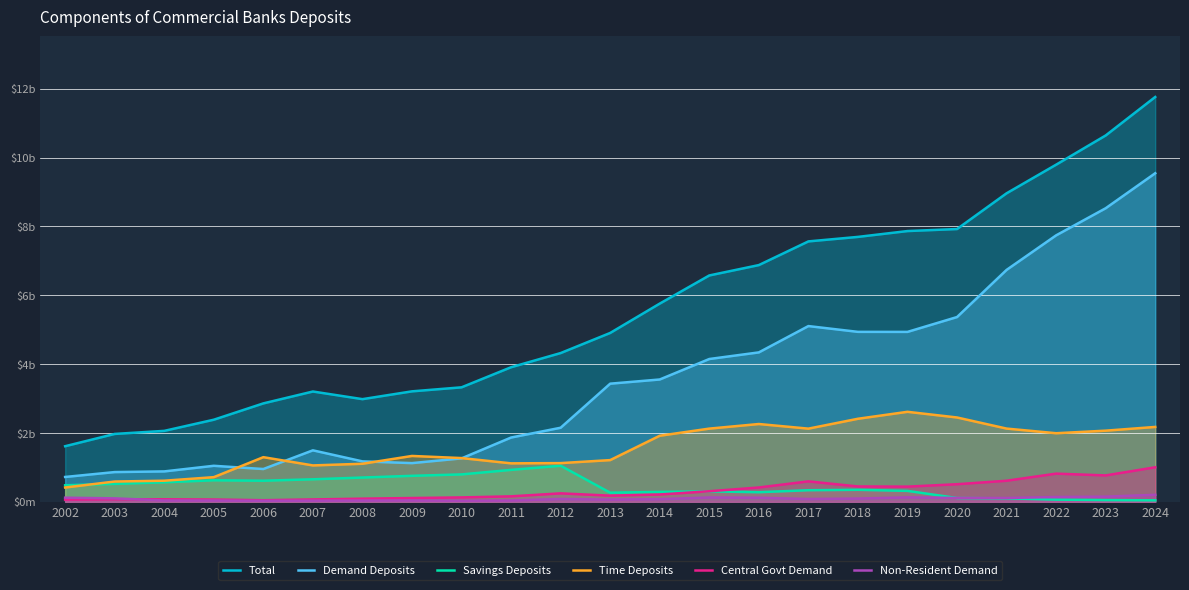

How many series are shown in this chart?

6